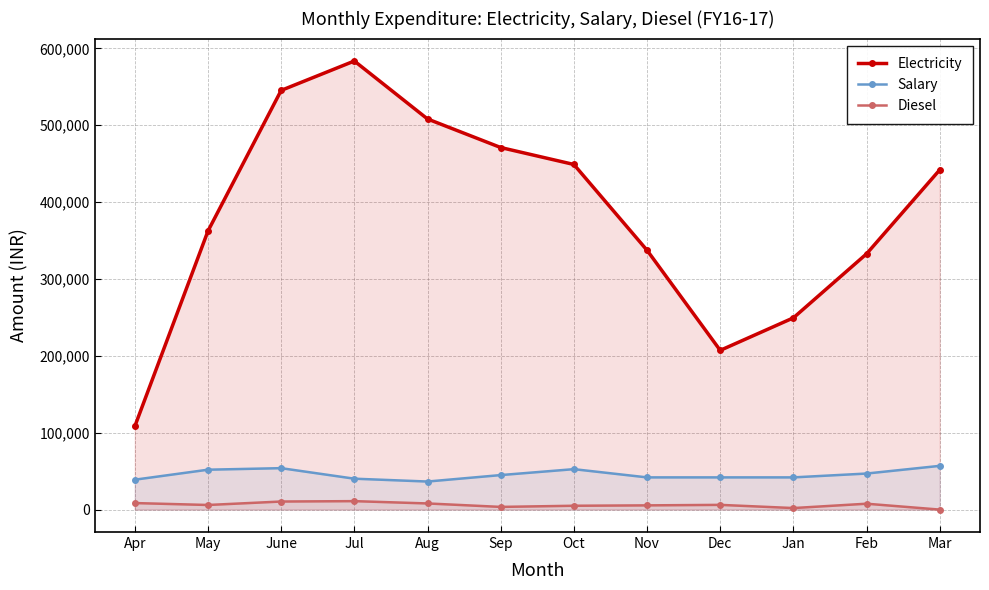

Reading left to right, transcribe all the data shown in this chart.

Electricity: Apr=108280	May=362380	June=545280	Jul=583510	Aug=508120	Sep=470970	Oct=448930	Nov=337340	Dec=207120	Jan=249430	Feb=332720	Mar=441979
Salary: Apr=38900	May=51900	June=53900	Jul=40200	Aug=36500	Sep=44900	Oct=52600	Nov=41900	Dec=41900	Jan=41900	Feb=46900	Mar=56900
Diesel: Apr=8500	May=6000	June=10500	Jul=11000	Aug=8000	Sep=3500	Oct=5000	Nov=5500	Dec=6150	Jan=2000	Feb=7650	Mar=0